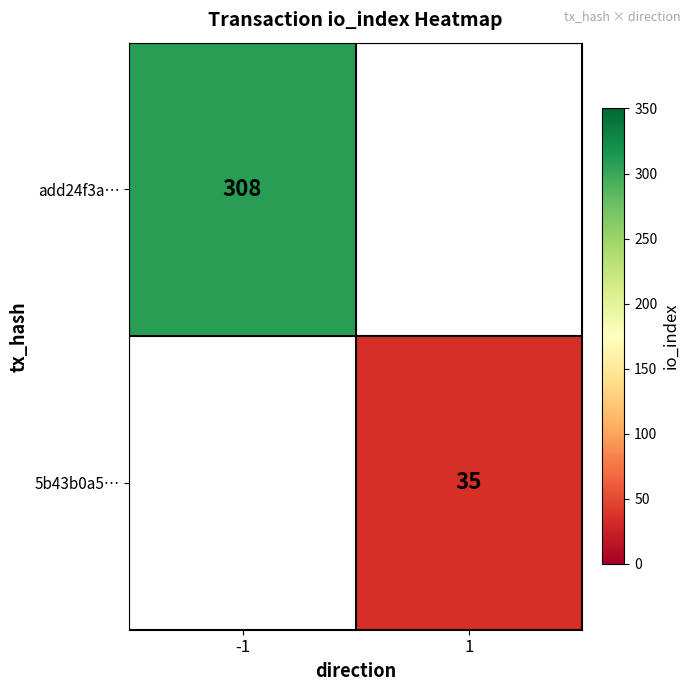

At how many categories does at least one series exceed 112?

1